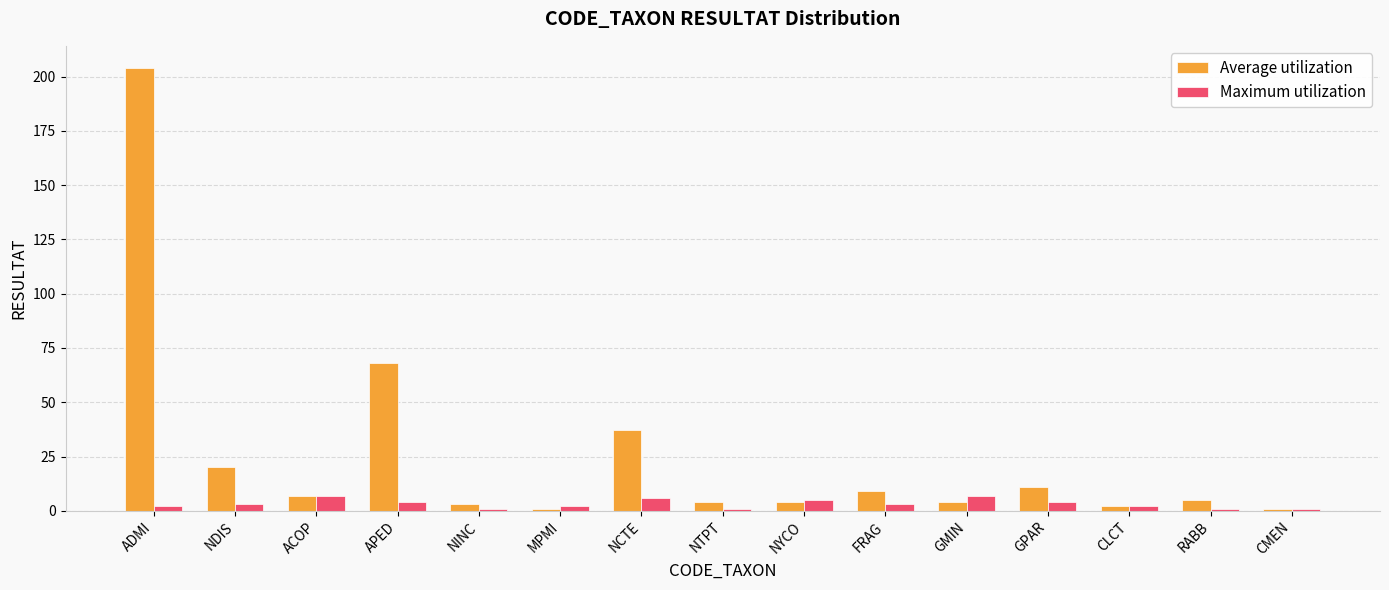

Which series has the largest range (max minus min)?

Average utilization